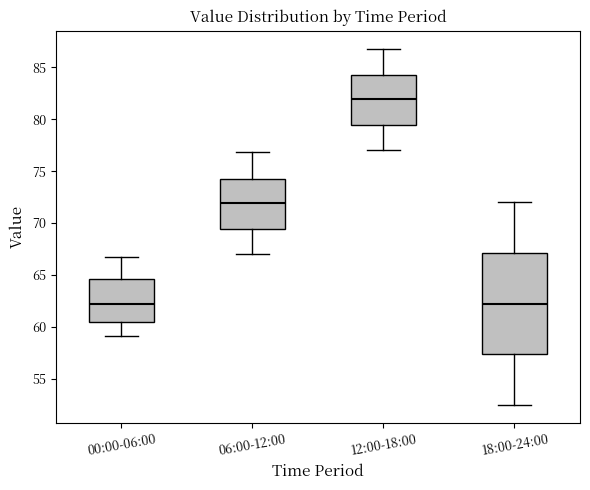

Reading left to right, transcribe this box plot: for each box, give where its median line is, the range the box spans, and where its two whiskers end, as read against the y-axis. The values are not printed on the chart, so give them approximately, as read against the axis.

00:00-06:00: median 62.0, box 60.5 to 64.5, whiskers 59.0 to 66.5
06:00-12:00: median 72.0, box 69.5 to 74.5, whiskers 67.0 to 77.0
12:00-18:00: median 82.0, box 79.5 to 84.5, whiskers 77.0 to 87.0
18:00-24:00: median 62.5, box 57.5 to 67.0, whiskers 52.5 to 72.0